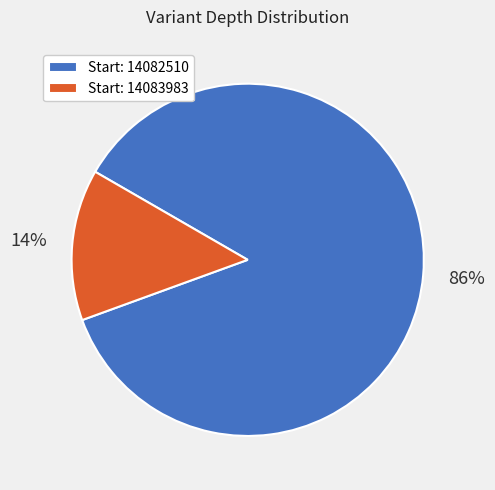

Rank the categories by value from lowest to highest.

Start: 14083983, Start: 14082510